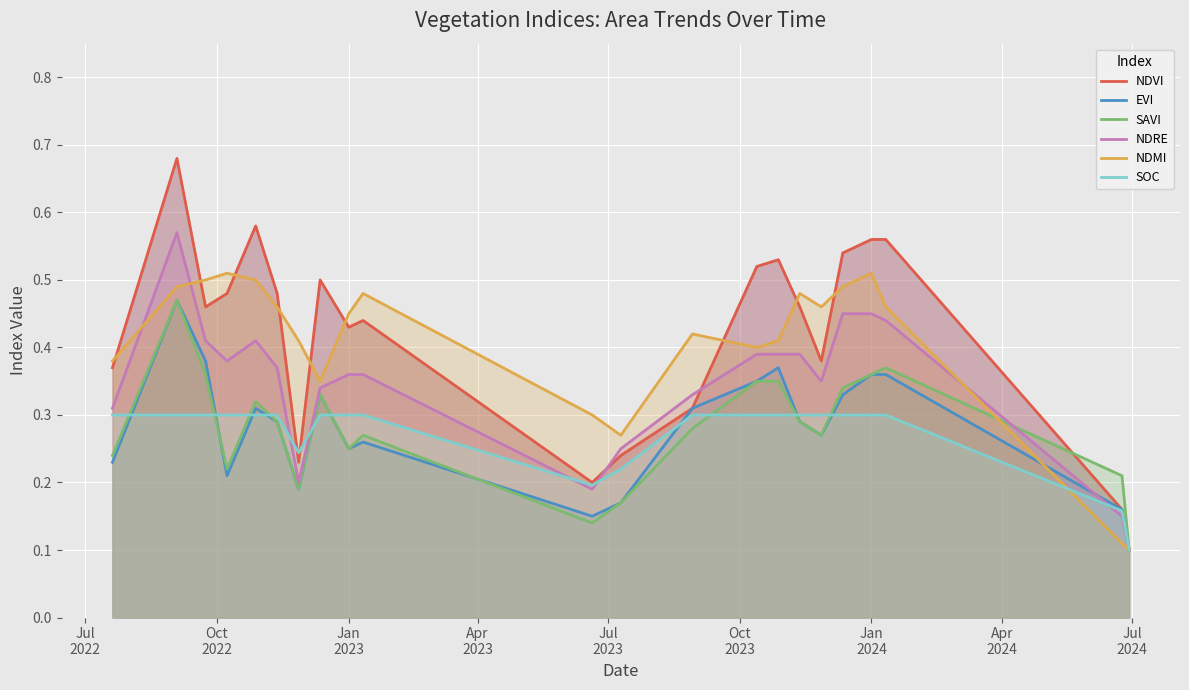

What is the label of the 7th point from the left?

Jan
2024